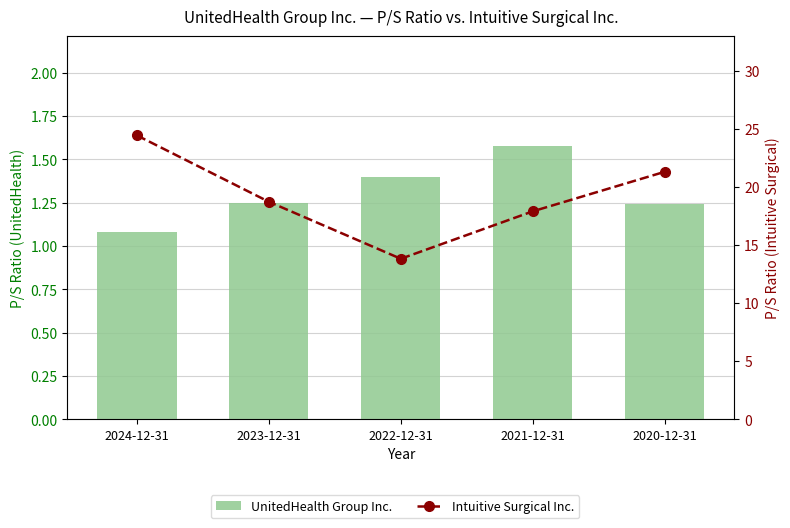

Which series has the largest total across all categories?

Intuitive Surgical Inc.